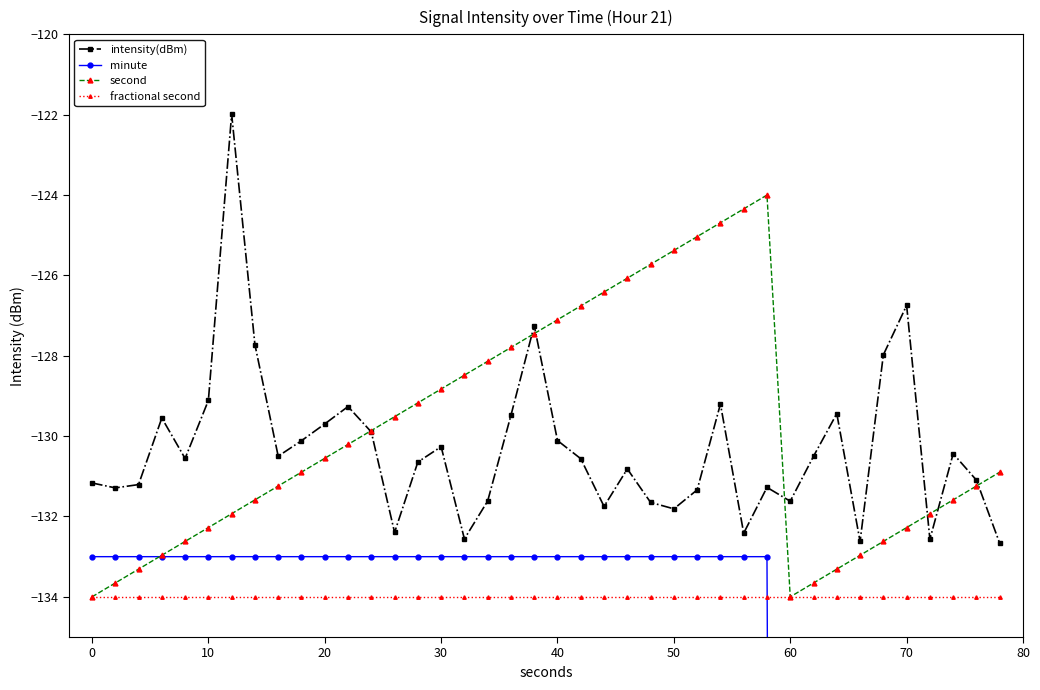

What is the maximum value for fractional second?

-134.0